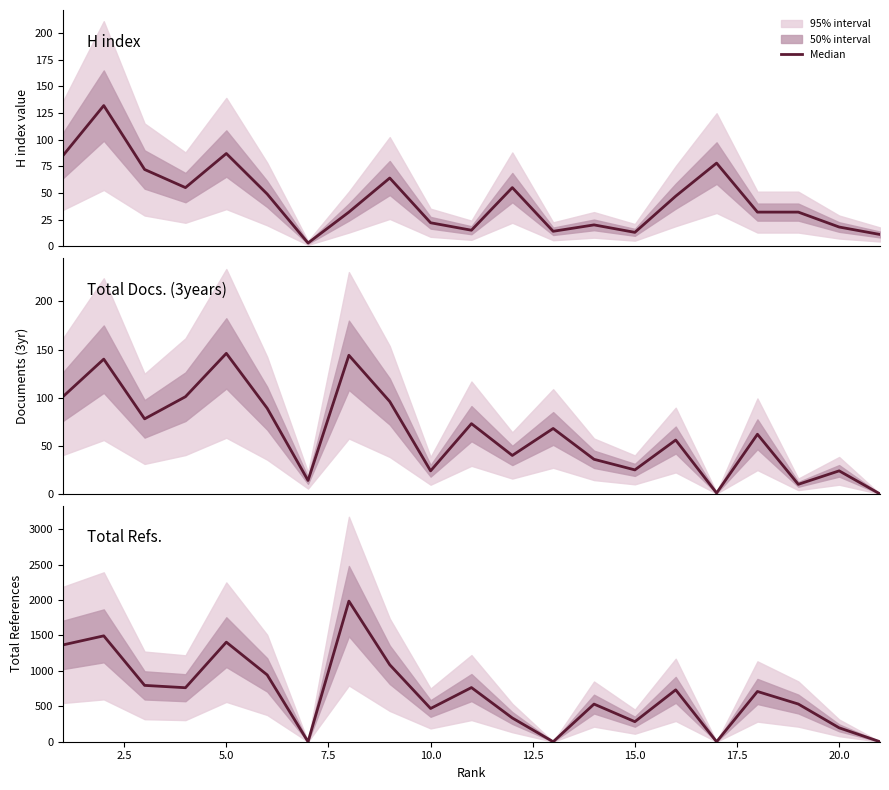

How many points are lower than both their immediate neighbors (excluding endpoints)?

6